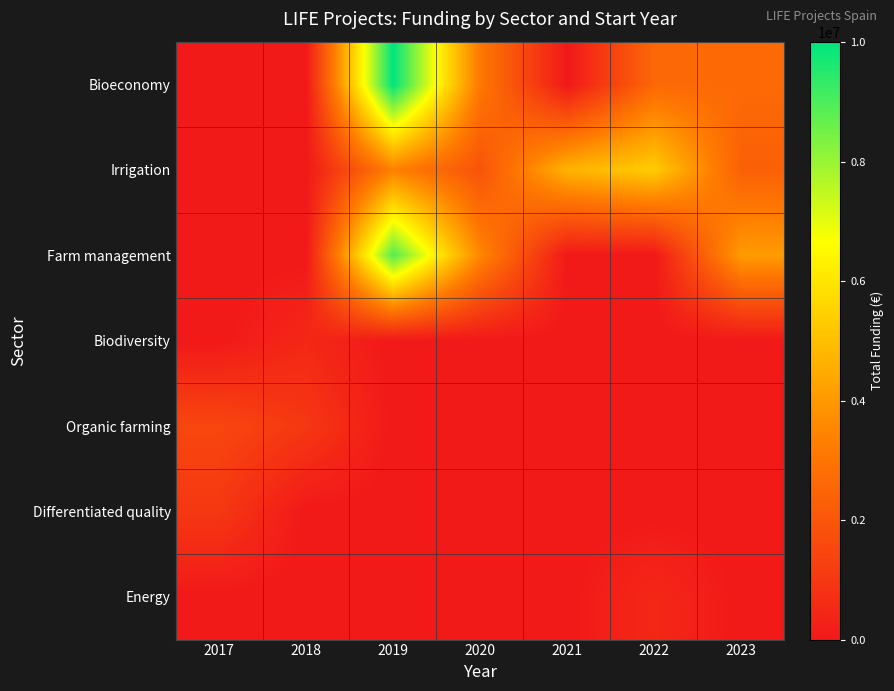

Which series changed the most between 2020 and 2023?

Farm management